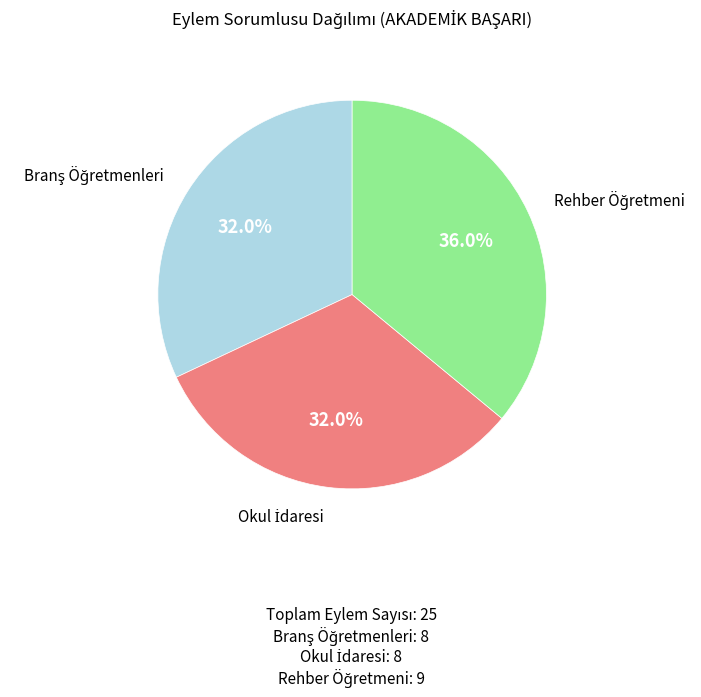

How many slices are in this pie chart?

3